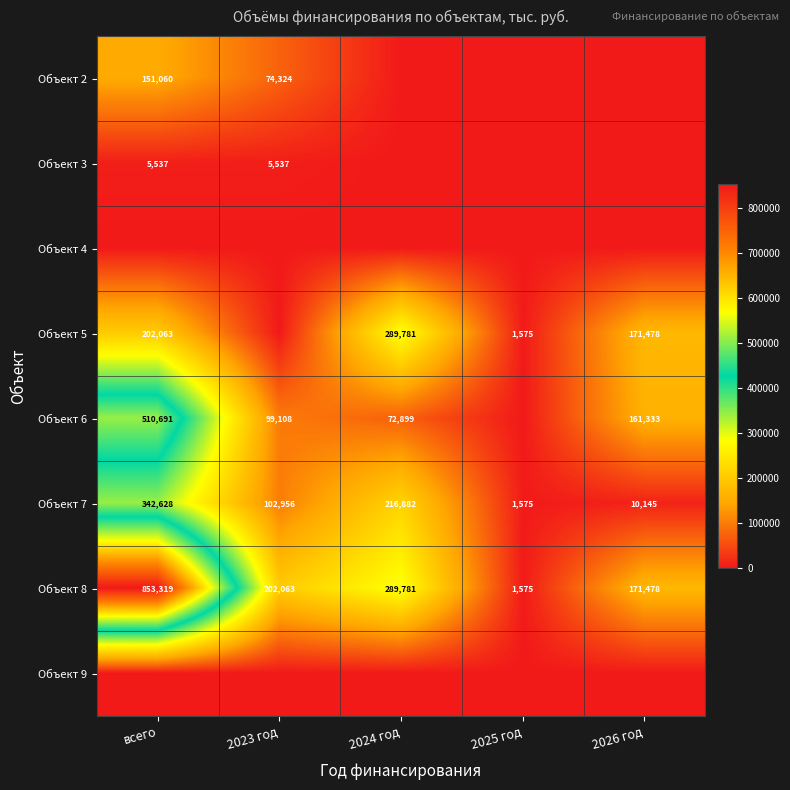

The value of Объект 5 at 2024 год is 158455. True or false?

False